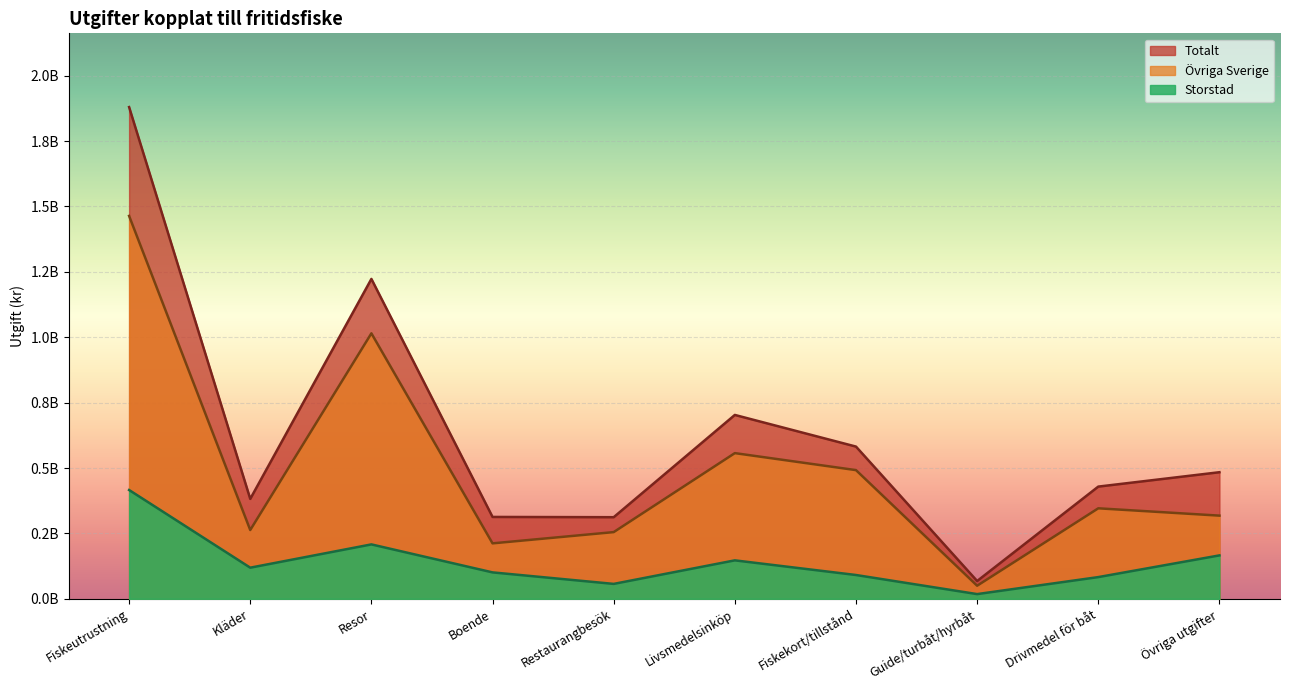

What are all the series names shown in the legend?

Totalt, Övriga Sverige, Storstad